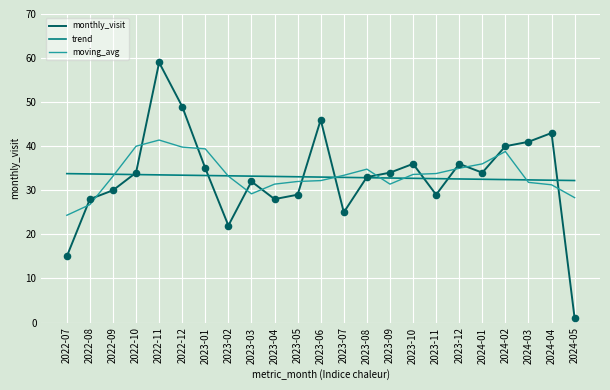

What are all the series names shown in the legend?

monthly_visit, trend, moving_avg